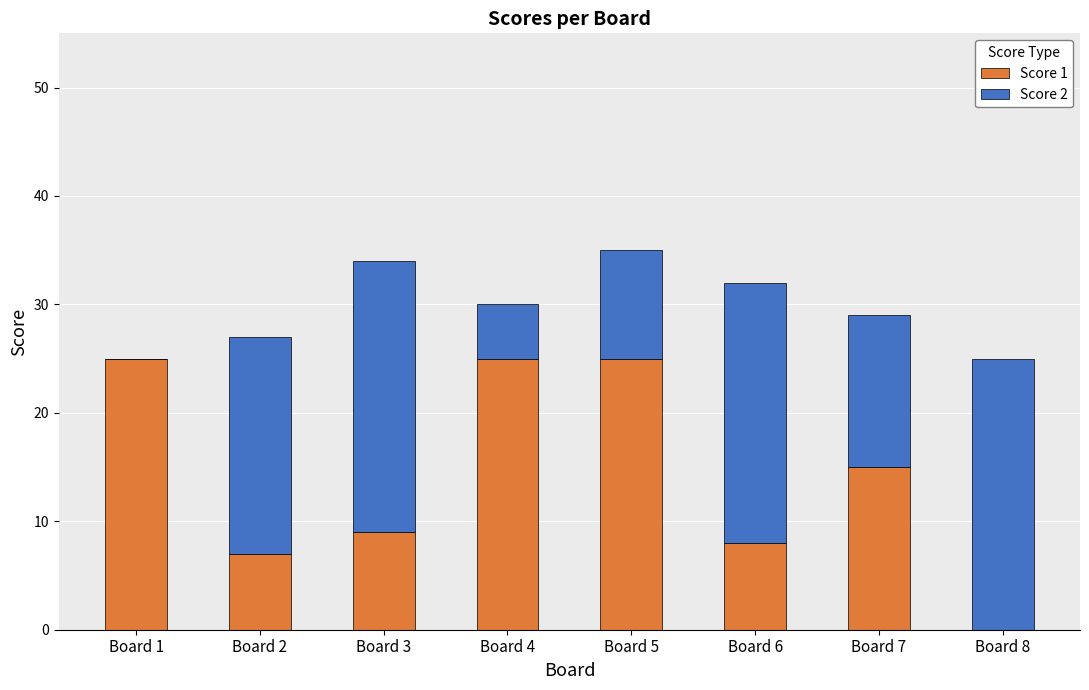

The value of Score 1 at Board 3 is 16. True or false?

False